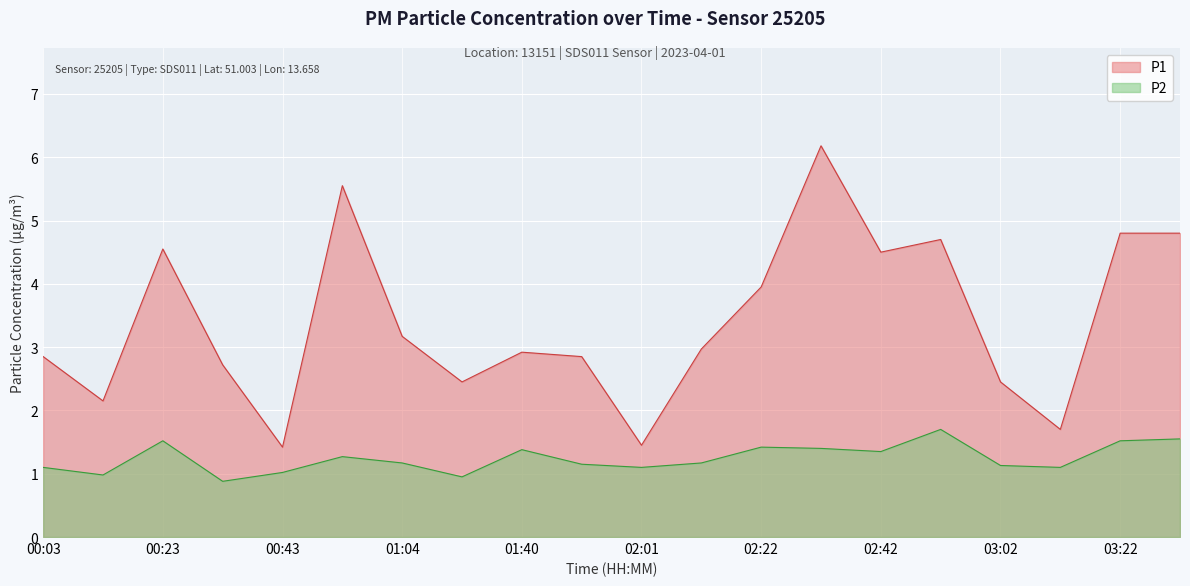

Which series has the largest total across all categories?

P1